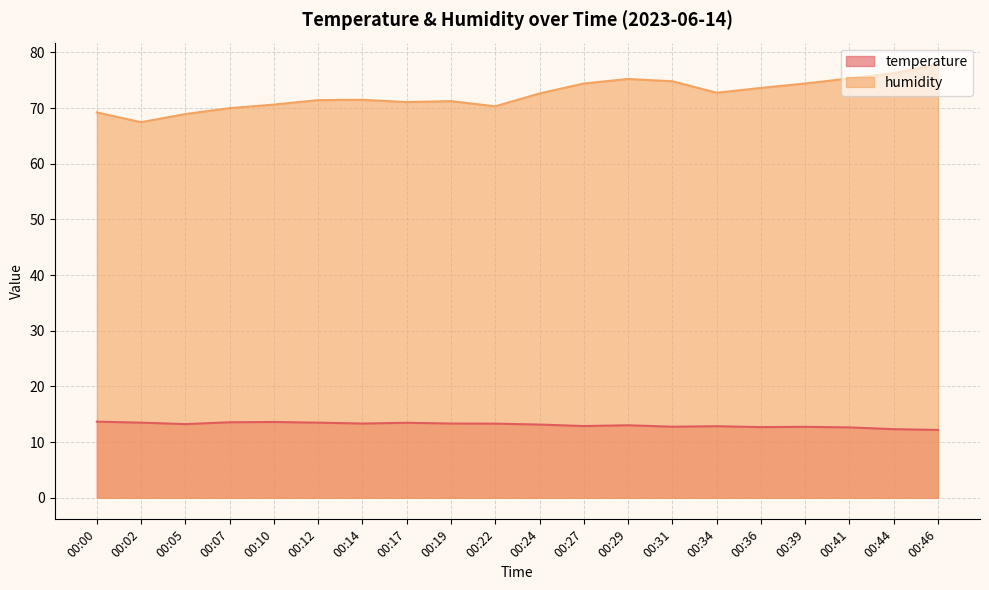

Reading left to right, transcribe all the data shown in this chart.

temperature: 13.7	13.5	13.2	13.6	13.6	13.5	13.3	13.5	13.3	13.3	13.1	12.9	13.0	12.8	12.8	12.7	12.7	12.6	12.3	12.2
humidity: 69.2	67.5	68.9	70.0	70.6	71.4	71.5	71.1	71.2	70.3	72.6	74.4	75.2	74.8	72.8	73.6	74.4	75.3	76.3	77.9